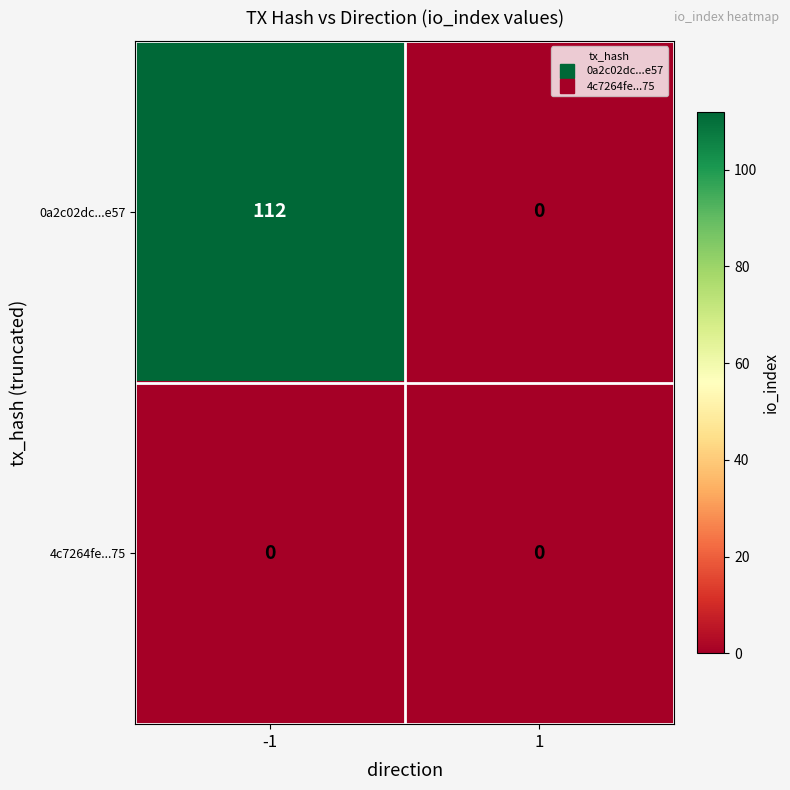

Reading left to right, list all the values displayed in this chart.

0a2c02dc...e57: 112	0
4c7264fe...75: 0	0